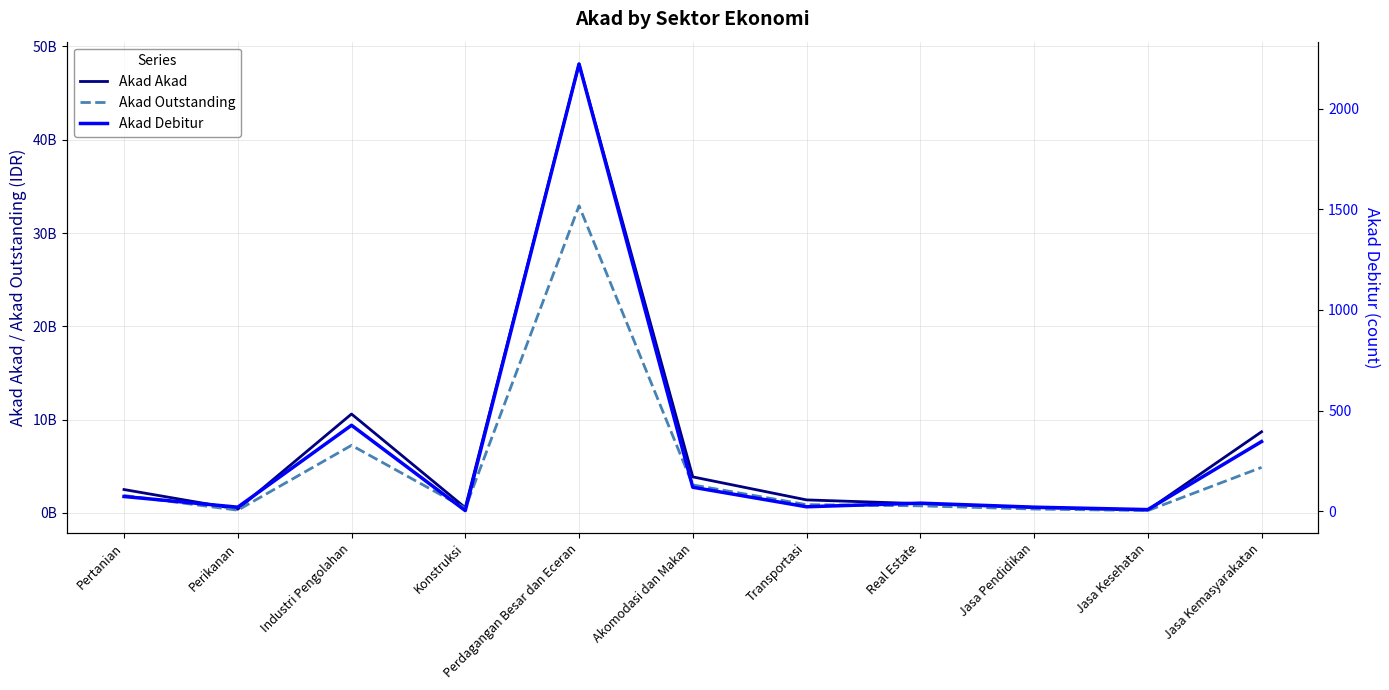

True or false: Akad Akad and Akad Debitur intersect in this chart.

False